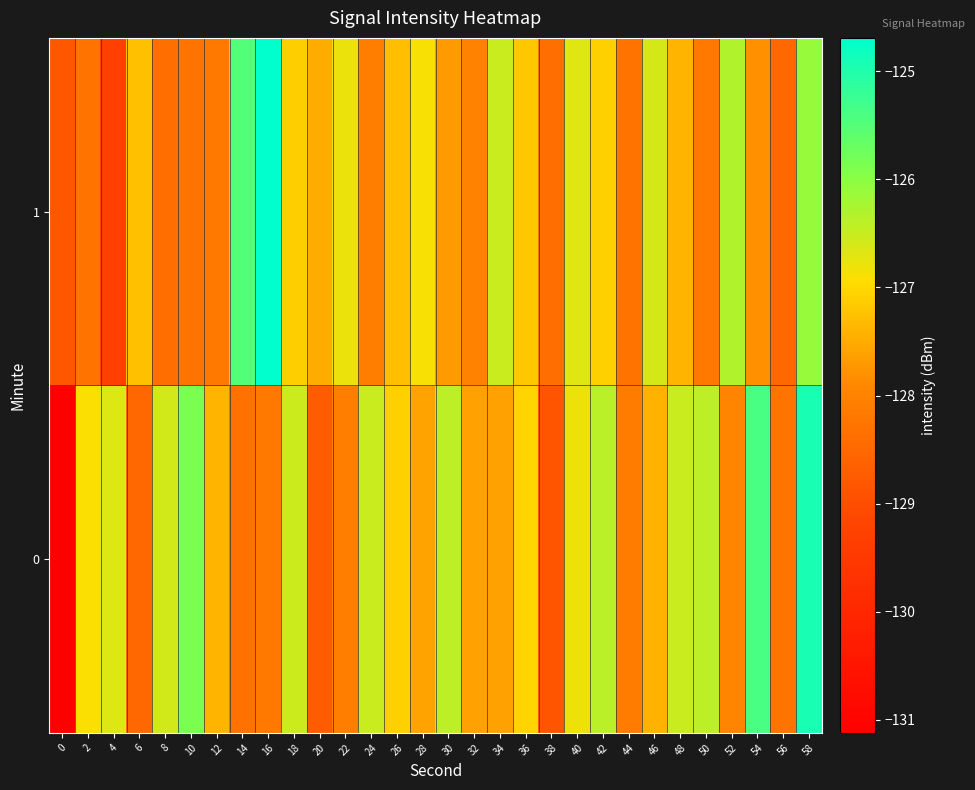

Reading left to right, extract all data points from this chart.

0: 0=-131.1	2=-126.9	4=-126.7	6=-128.5	8=-126.6	10=-125.9	12=-127.4	14=-128.3	16=-128.2	18=-126.5	20=-128.8	22=-128.1	24=-126.5	26=-127.1	28=-127.6	30=-126.4	32=-127.6	34=-127.6	36=-127.0	38=-128.9	40=-126.8	42=-126.4	44=-128.1	46=-127.4	48=-126.5	50=-126.4	52=-128.0	54=-125.4	56=-128.3	58=-124.9
1: 0=-128.8	2=-128.3	4=-129.3	6=-127.3	8=-128.4	10=-128.3	12=-128.2	14=-125.5	16=-124.7	18=-127.1	20=-127.5	22=-126.8	24=-128.1	26=-127.3	28=-126.9	30=-127.7	32=-128.0	34=-126.5	36=-127.2	38=-128.4	40=-126.7	42=-127.1	44=-128.3	46=-126.6	48=-127.4	50=-128.2	52=-126.3	54=-127.8	56=-128.5	58=-126.1